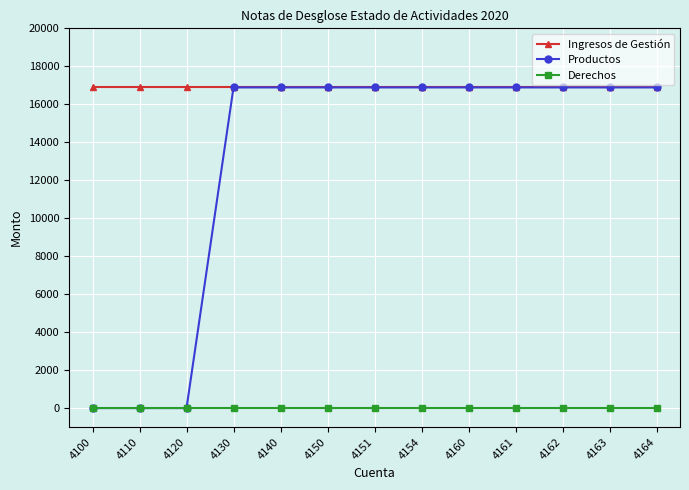

List the series in order of their overall mean, lowest first.

Derechos, Productos, Ingresos de Gestión